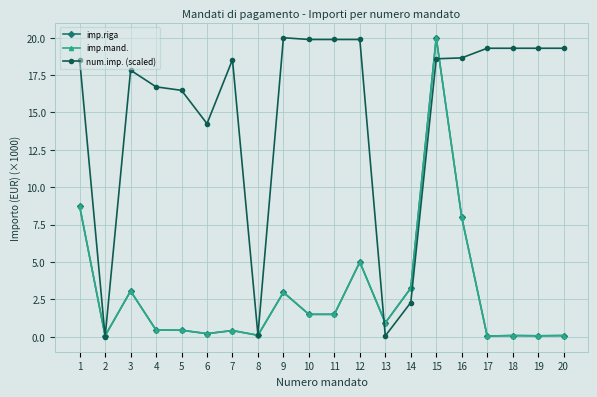

True or false: imp.mand. and imp.riga intersect in this chart.

False